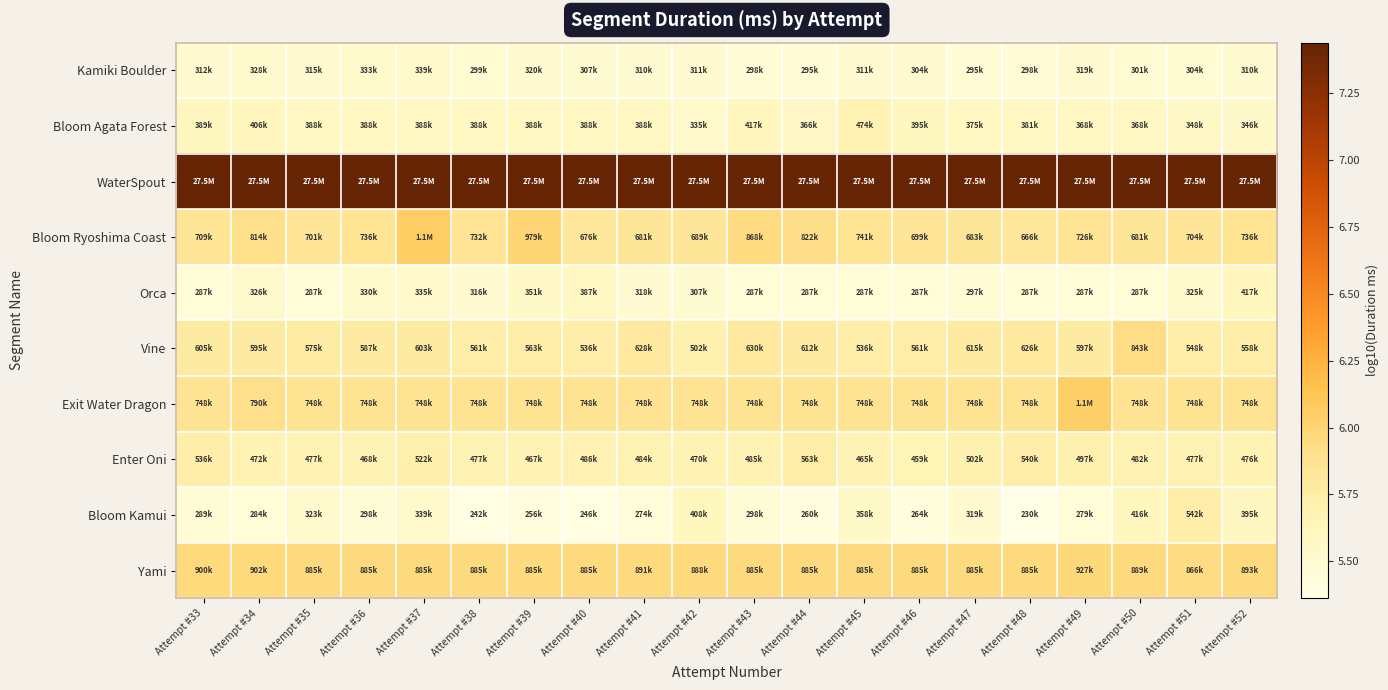

How many distinct data groups are displayed?

10